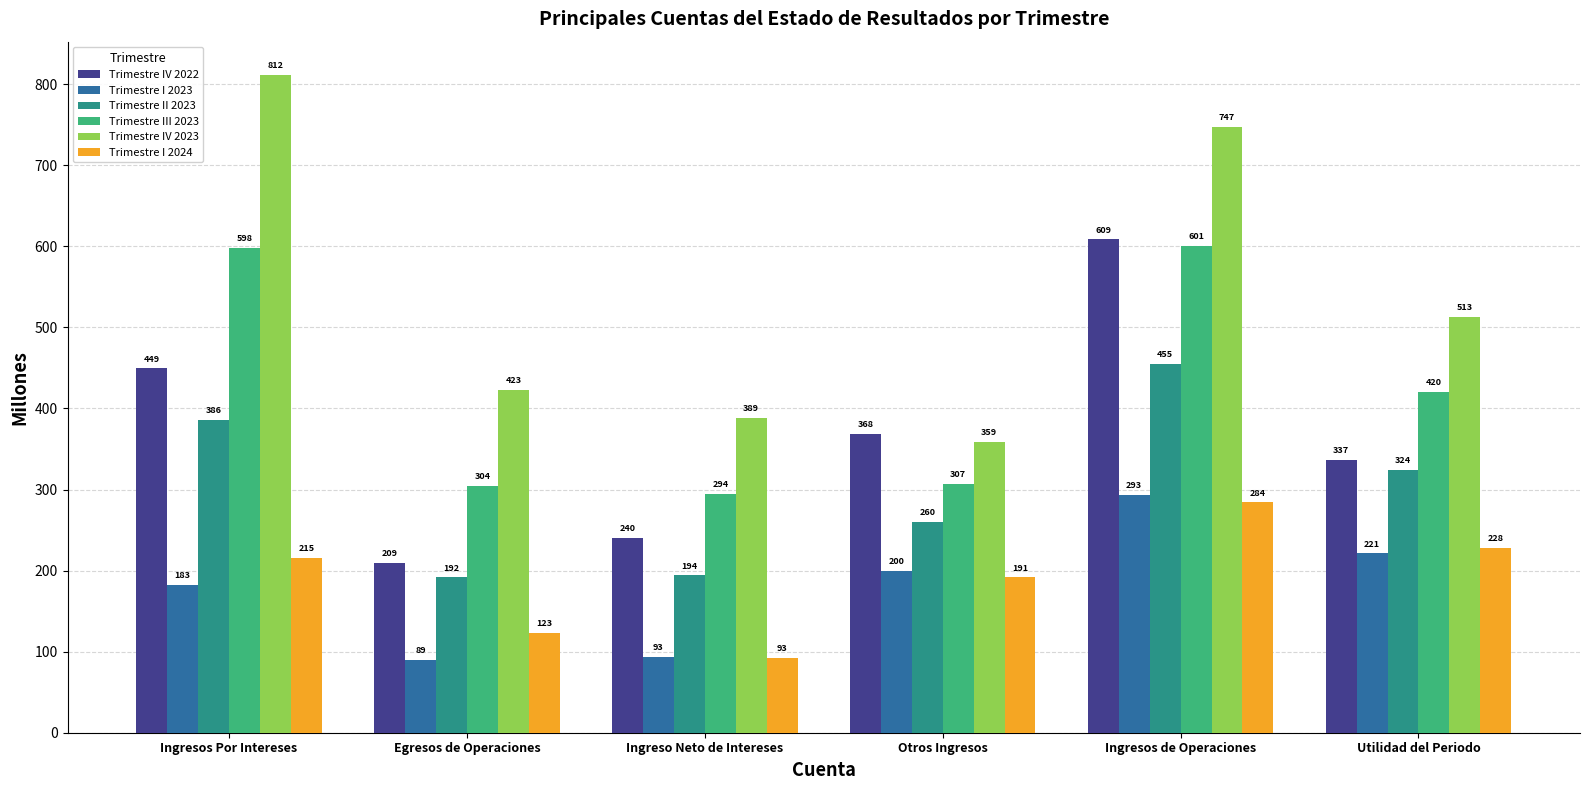

Which series changed the most between Ingresos Por Intereses and Ingreso Neto de Intereses?

Trimestre IV 2023